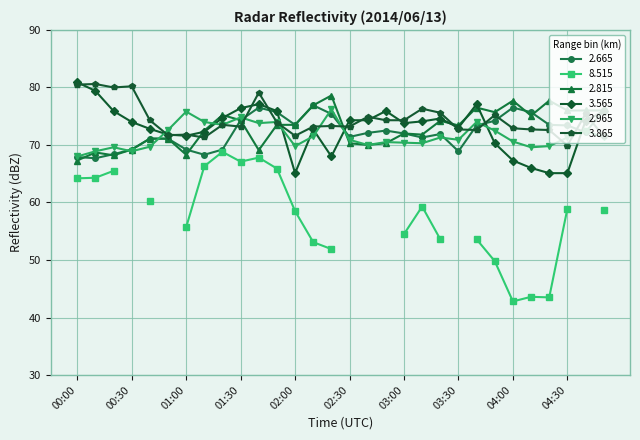

The 2.665 series shows 75.7 at 04:10. True or false?

True